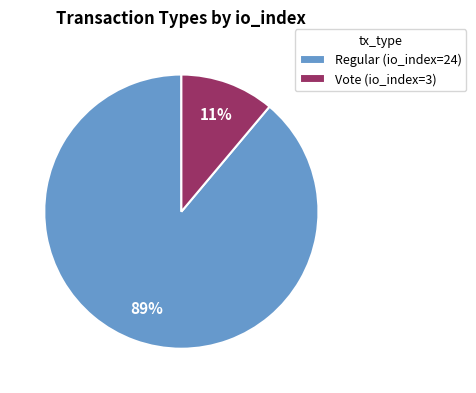

To the nearest percent, what portion does Vote (io_index=3) represent?

11%